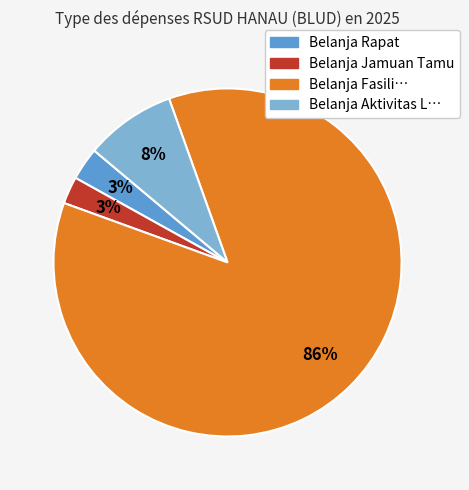

Between Belanja Rapat and Belanja Fasili…, which is larger?

Belanja Fasili…